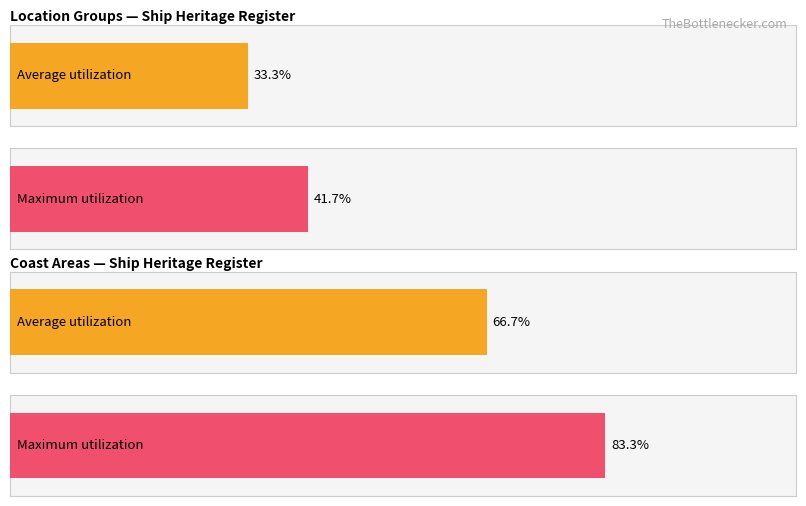

How many series are shown in this chart?

2